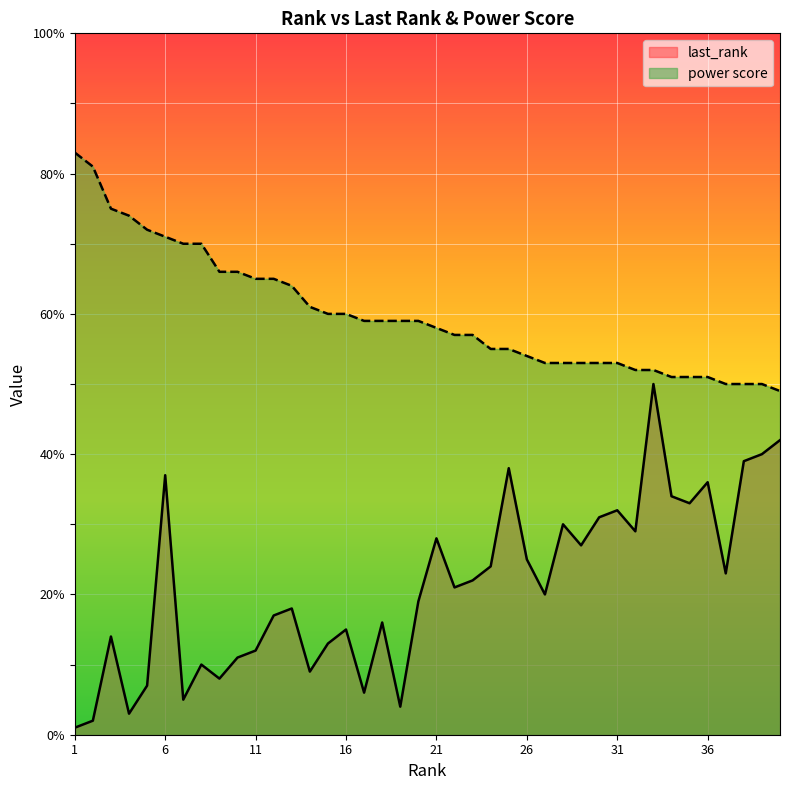

What is the difference between the maximum and minimum values in the last_rank series?

49